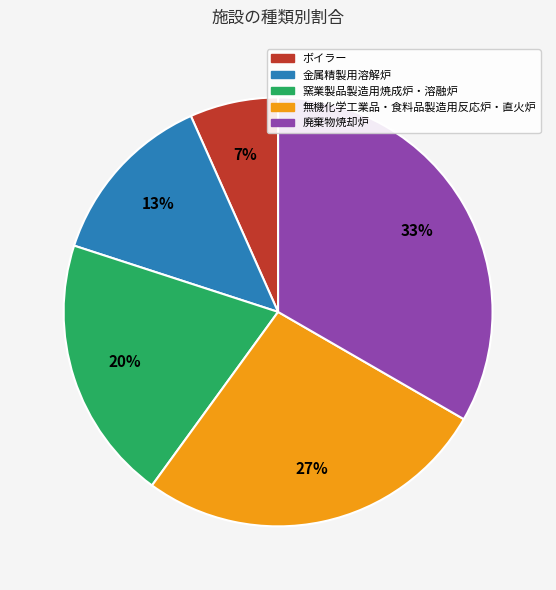

Which has a higher value, 無機化学工業品・食料品製造用反応炉・直火炉 or 窯業製品製造用焼成炉・溶融炉?

無機化学工業品・食料品製造用反応炉・直火炉